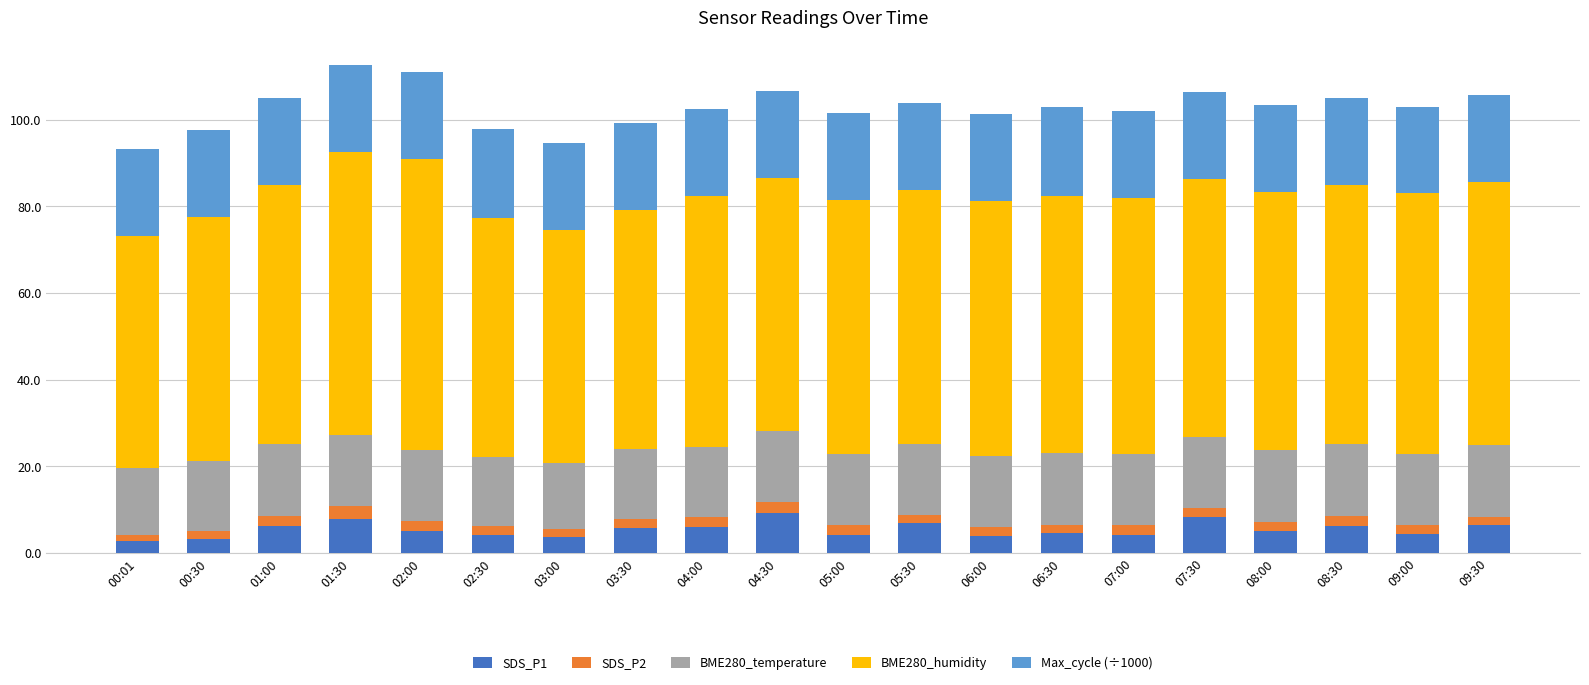

What is the lowest value of the SDS_P1 series?

2.8